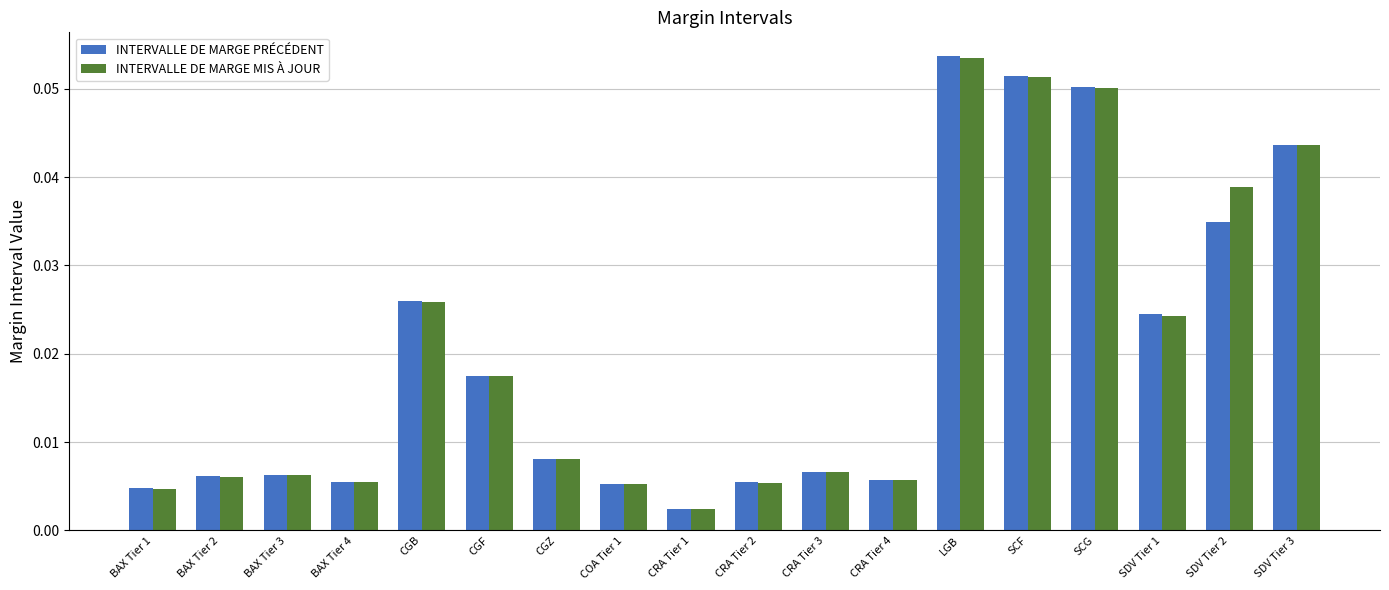

Which category has the lowest value in the INTERVALLE DE MARGE MIS À JOUR series?

CRA Tier 1